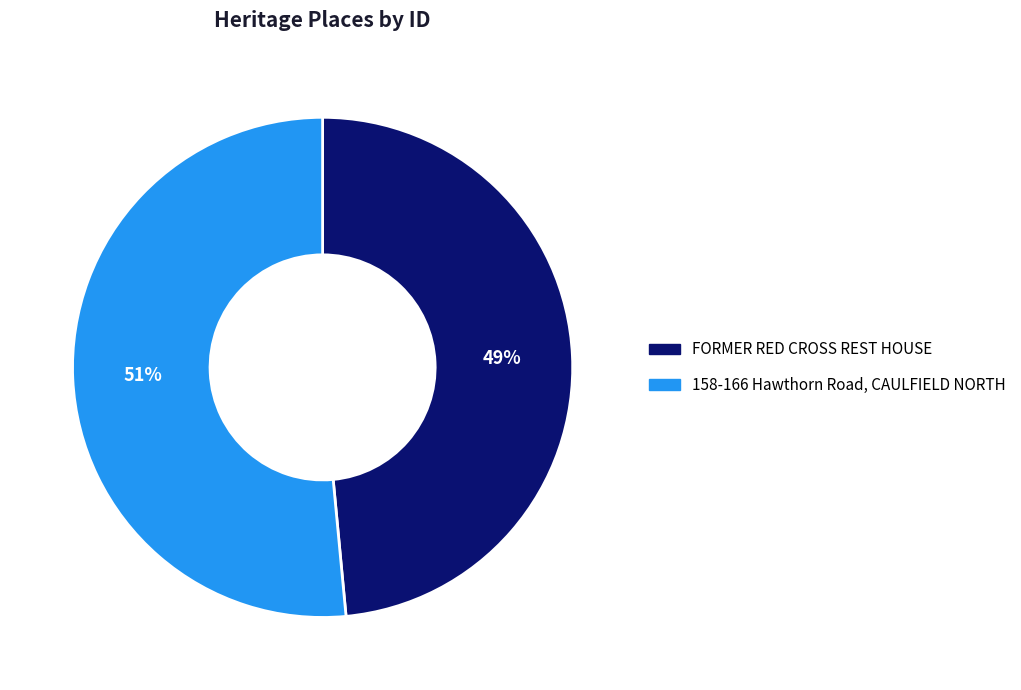

To the nearest percent, what portion does FORMER RED CROSS REST HOUSE represent?

49%